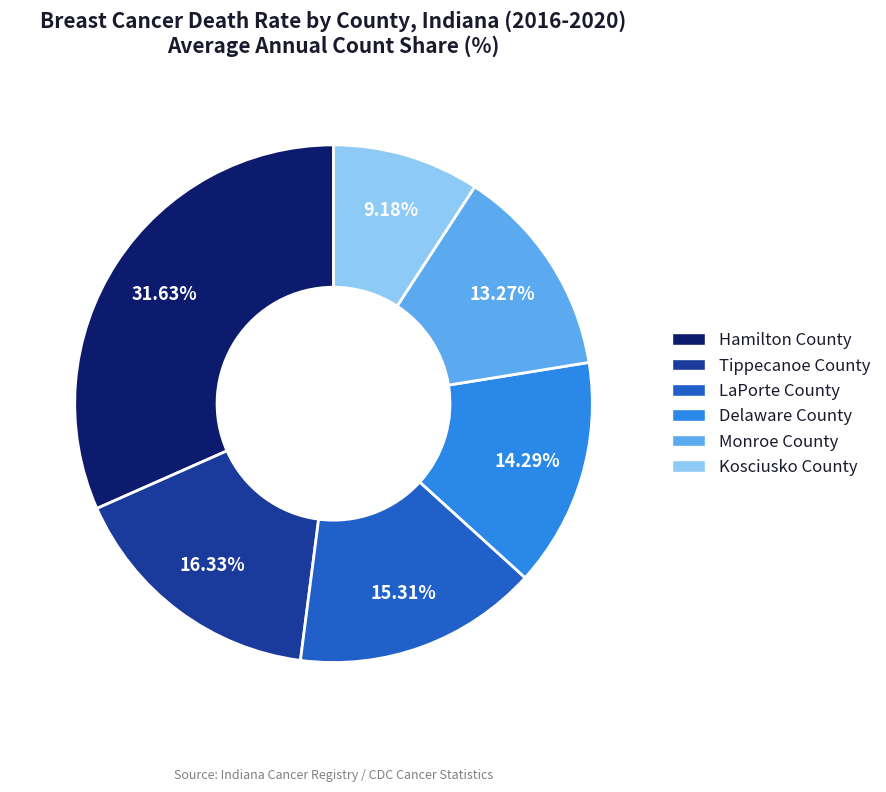

Does Monroe County represent more than half of the total?

No